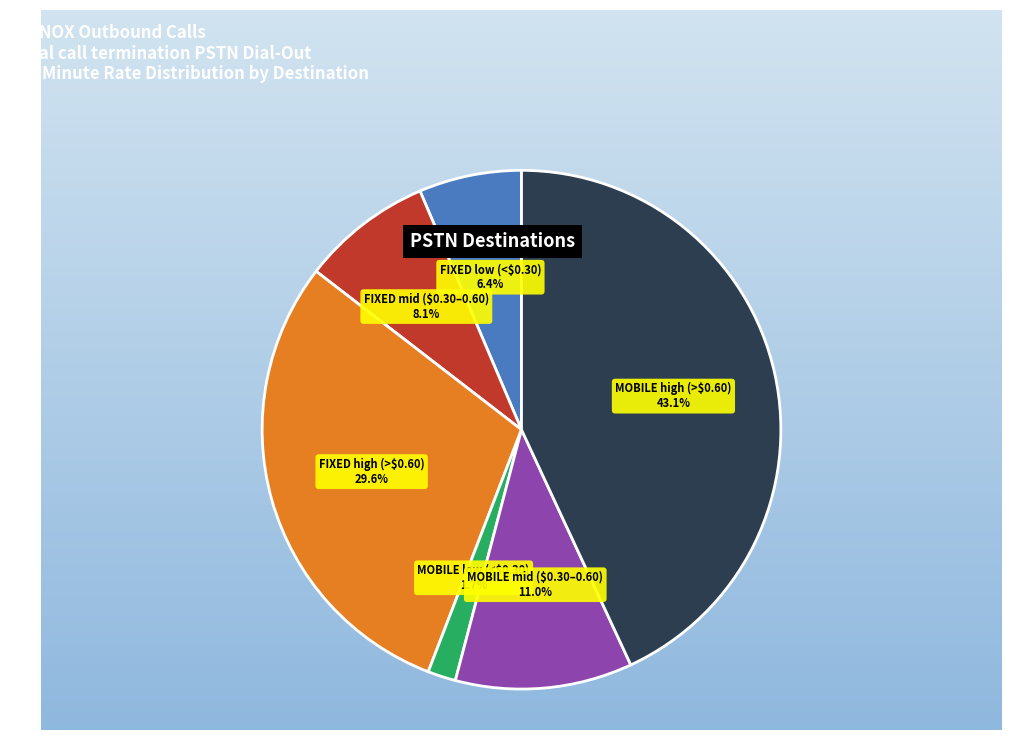

Does MOBILE high (>$0.60) account for over 50% of the chart?

No